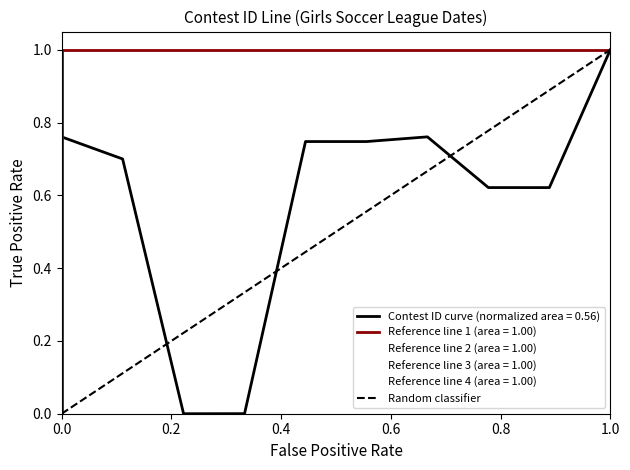

Is this an area chart (filled region under the line)?

No